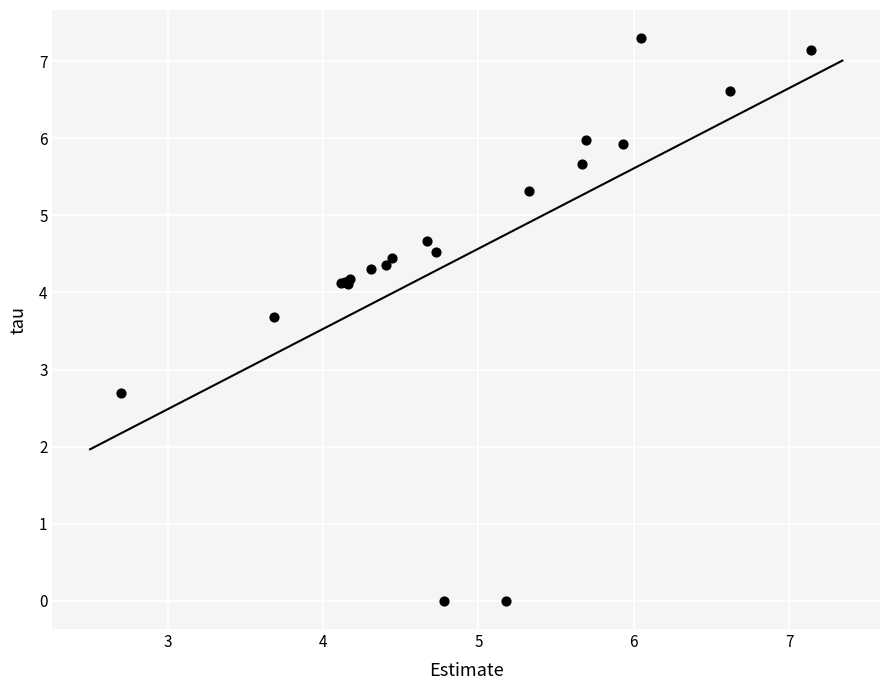

What Y value in the scatter plot is closest to 3?

2.7